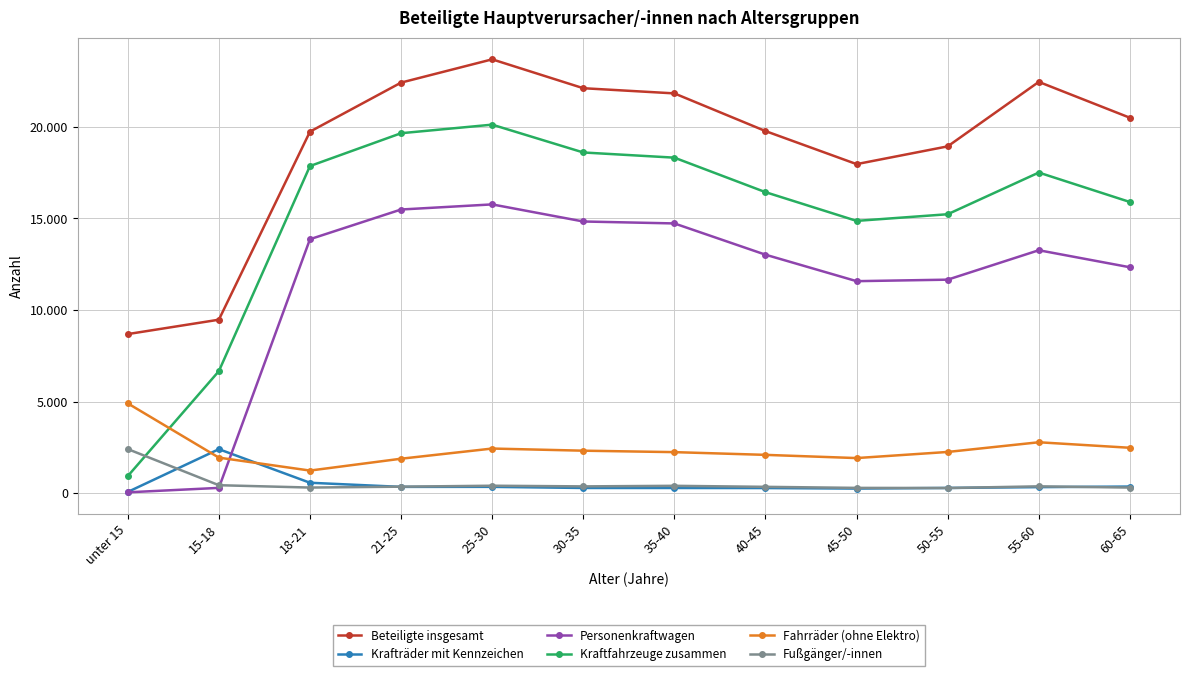

Does the chart have visible grid lines?

Yes